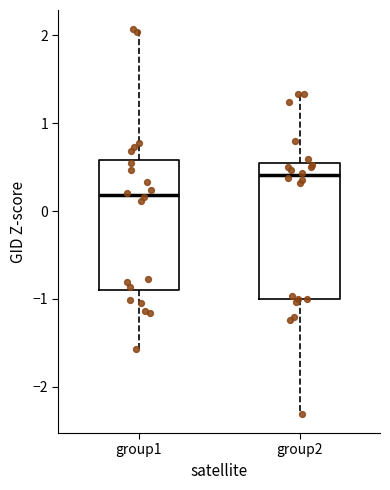

Which box has the highest median line?

group2